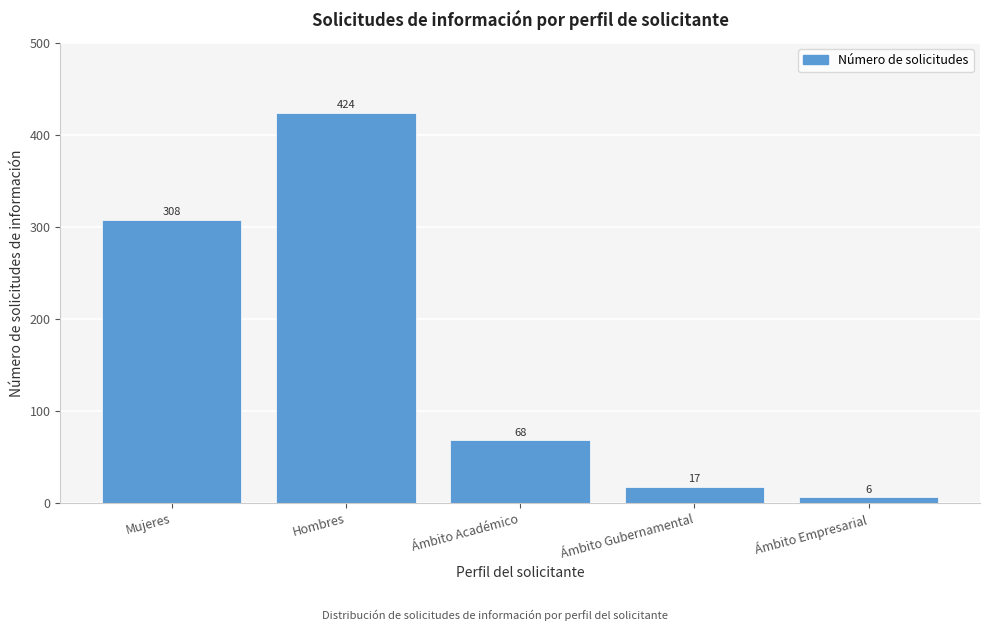

Reading left to right, list all the values displayed in this chart.

308	424	68	17	6